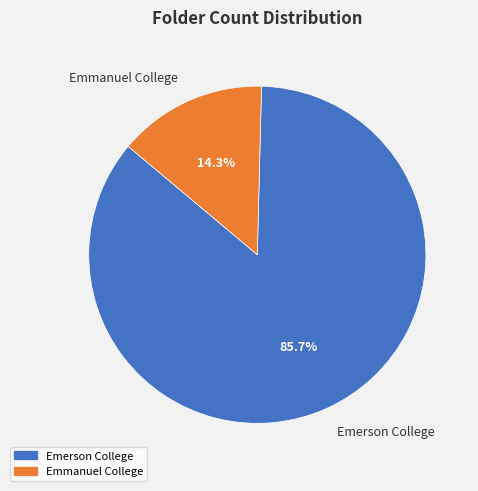

Which slice is the largest?

Emerson College